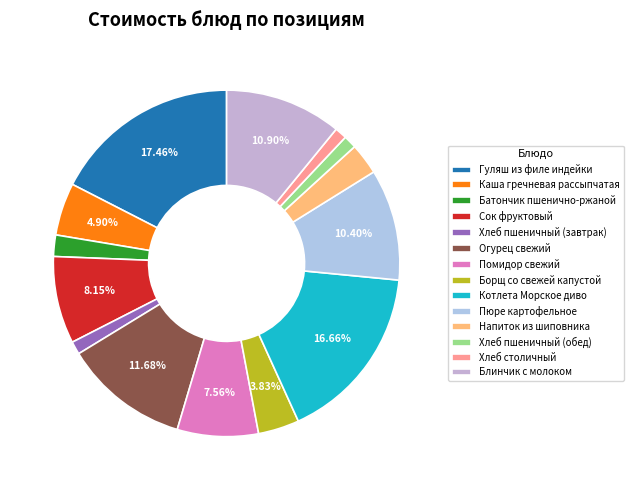

What is the change in value from Сок фруктовый to Хлеб пшеничный (завтрак)?

-26.3